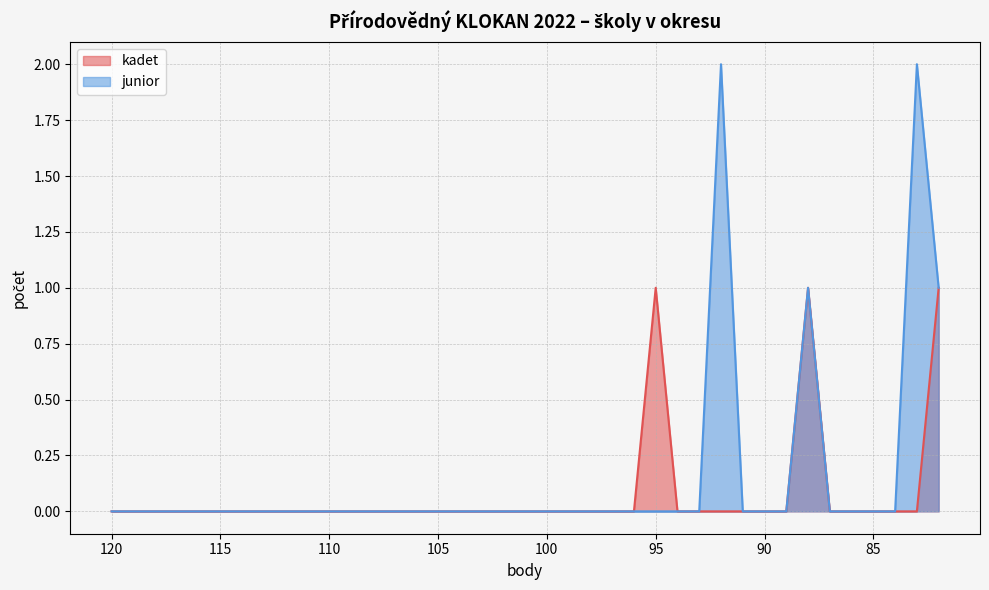

Is it true that kadet equals 0 at 100?

True